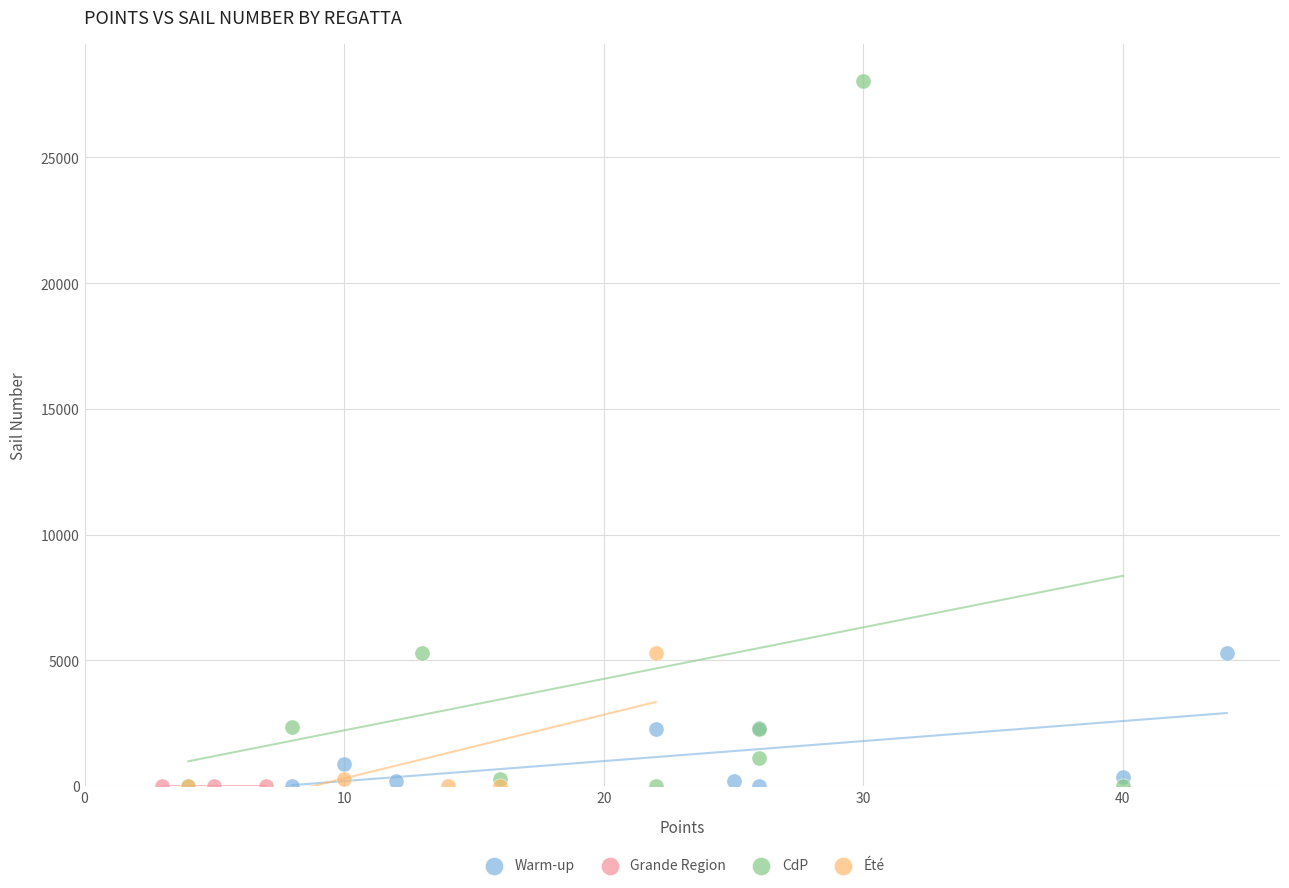

Which series contains the highest Y value?

CdP